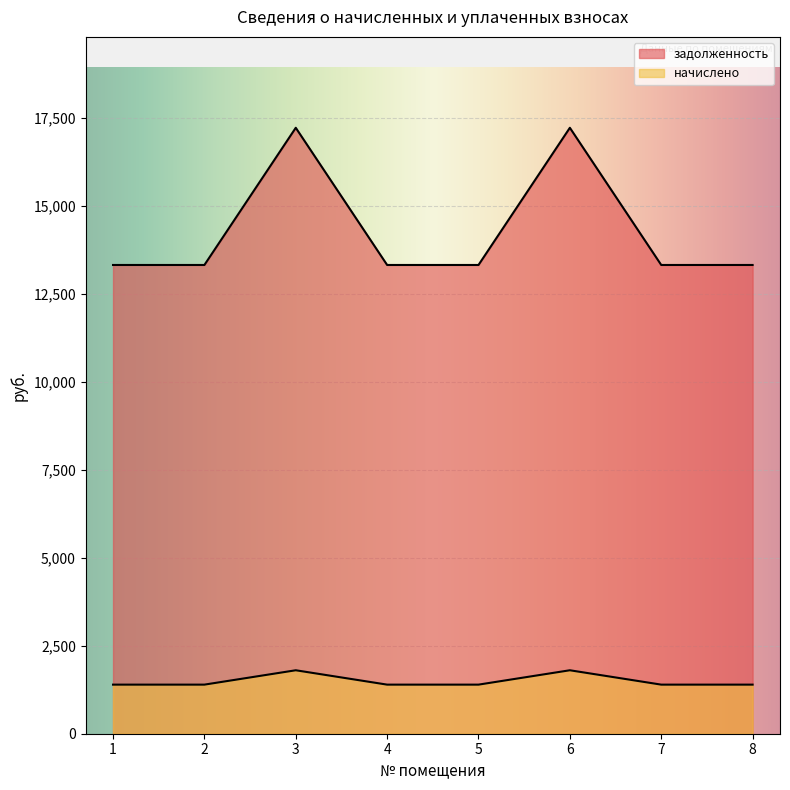

Which label corresponds to the largest value in the chart?

3